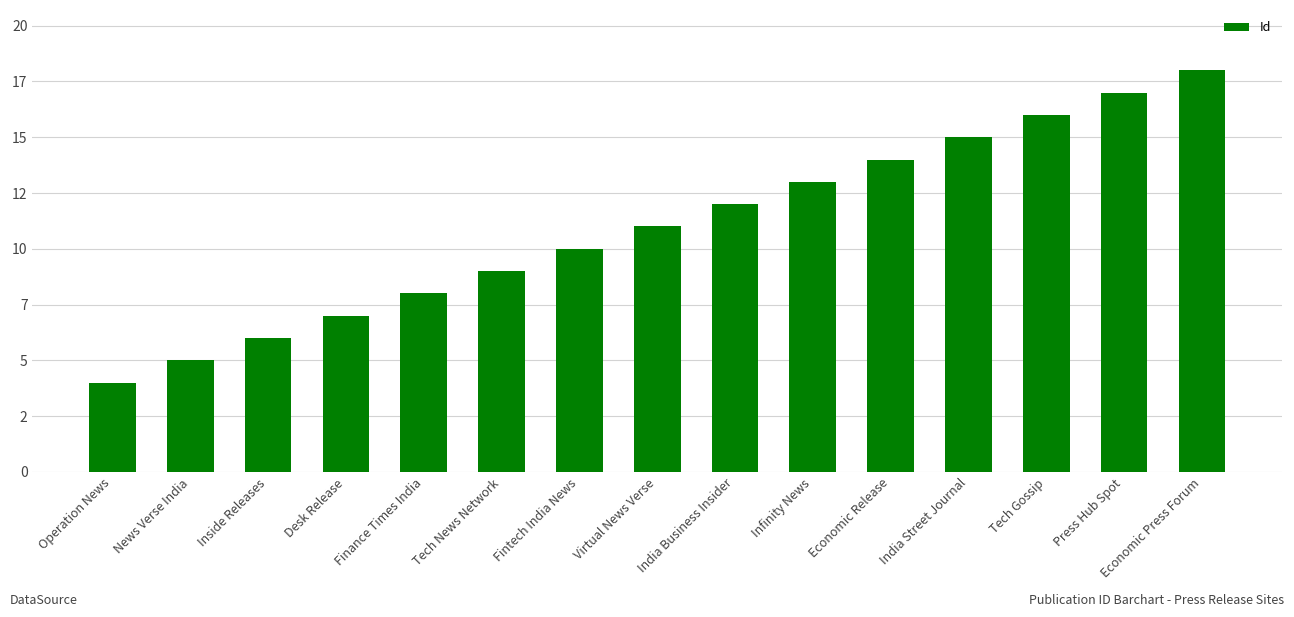

Does the chart contain any negative values?

No